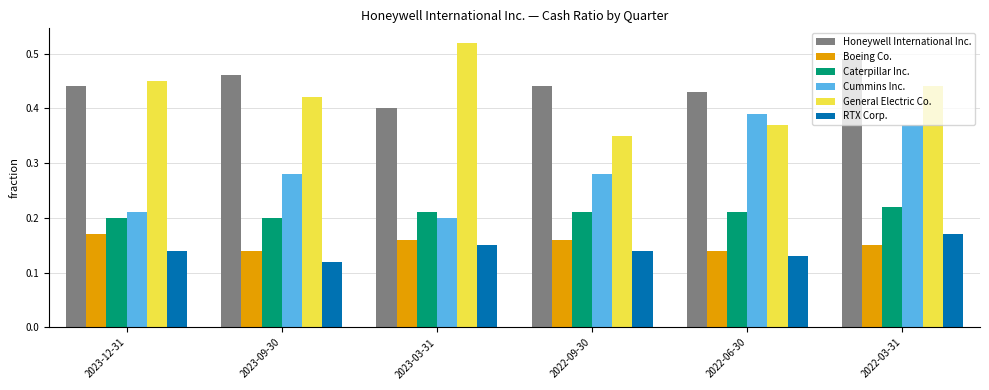

At which label does Honeywell International Inc. reach its peak?

2022-03-31